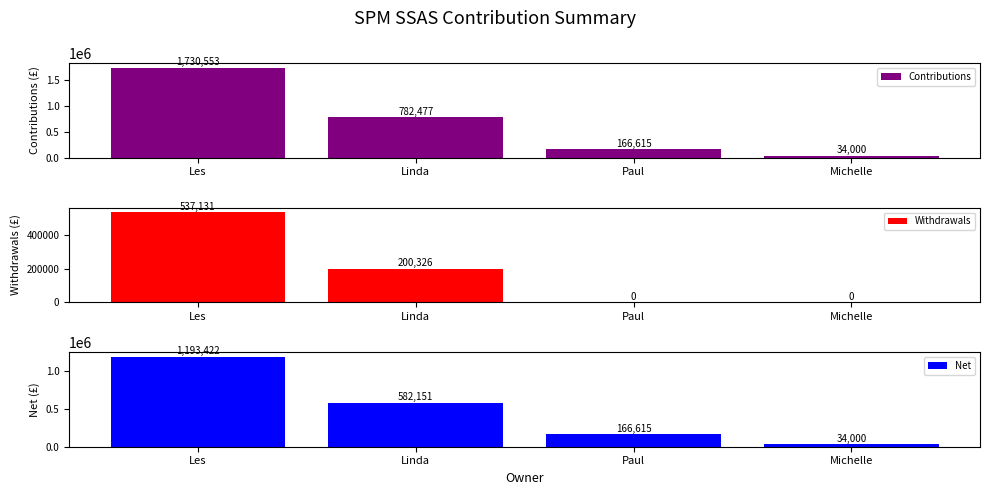

Reading left to right, transcribe all the data shown in this chart.

Contributions: 1730553.2	782476.9	166615.2	34000.0
Withdrawals: 537131.0	200326.0	0.0	0.0
Net: 1193422.2	582150.9	166615.2	34000.0